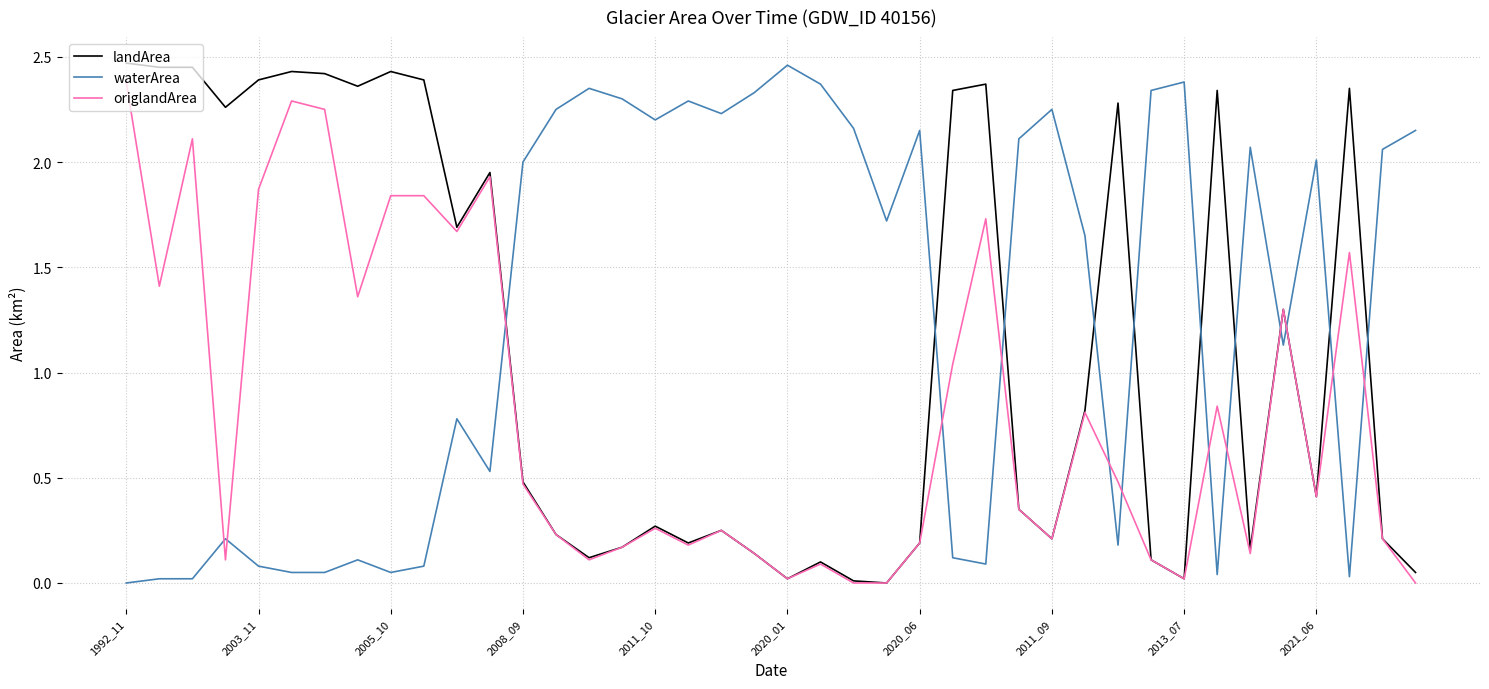

Rank the series by their average value, from lowest to highest.

origlandArea, landArea, waterArea